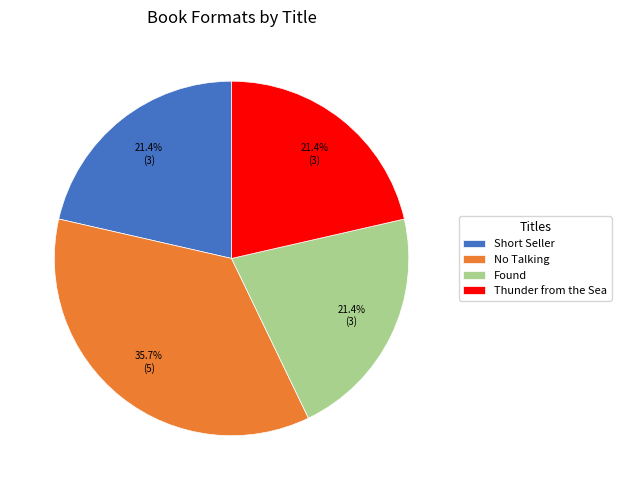

What is the largest slice in the pie chart?

No Talking